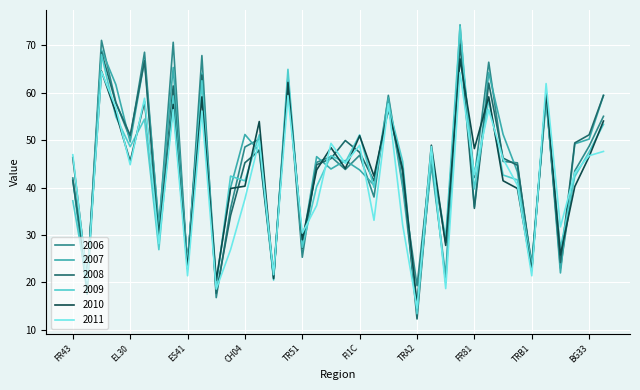

Which series ends up on top after the final intersection of 2010 and 2006?

2006